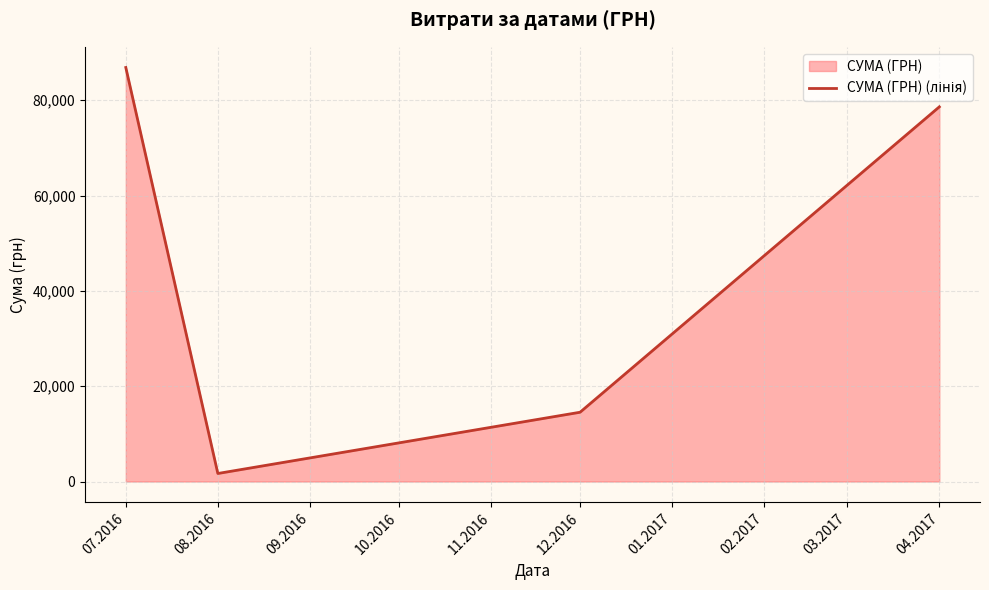

At which label is the value closest to 44268?

12.2016